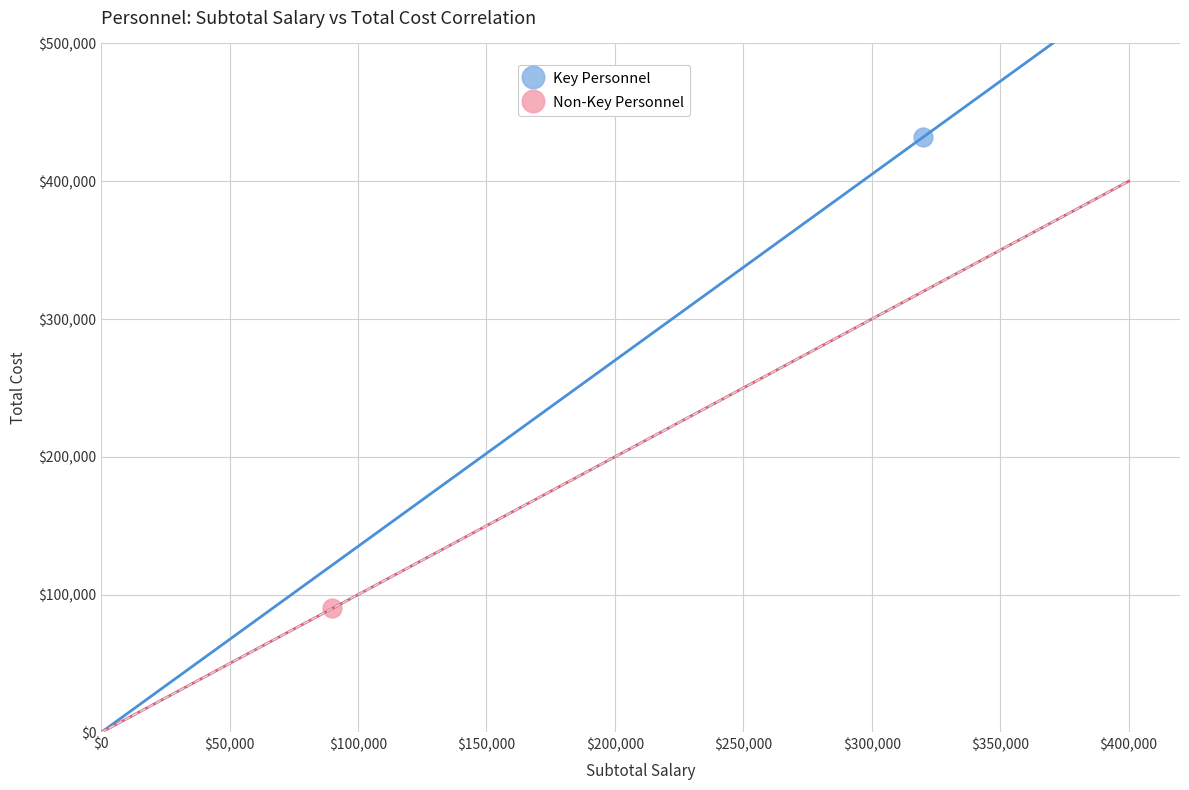

What are all the series names shown in the legend?

Key Personnel, Non-Key Personnel